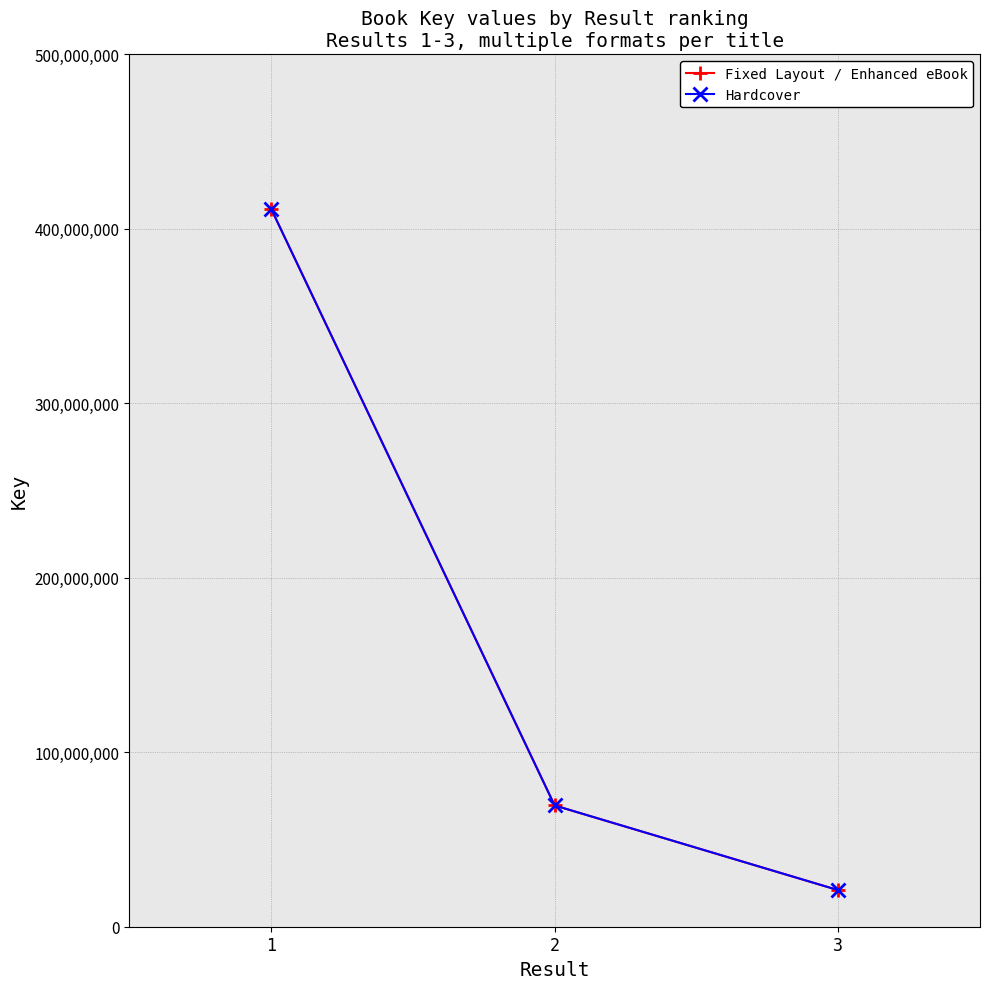

What is the value of the Hardcover point at the 1st from the left?

411589471